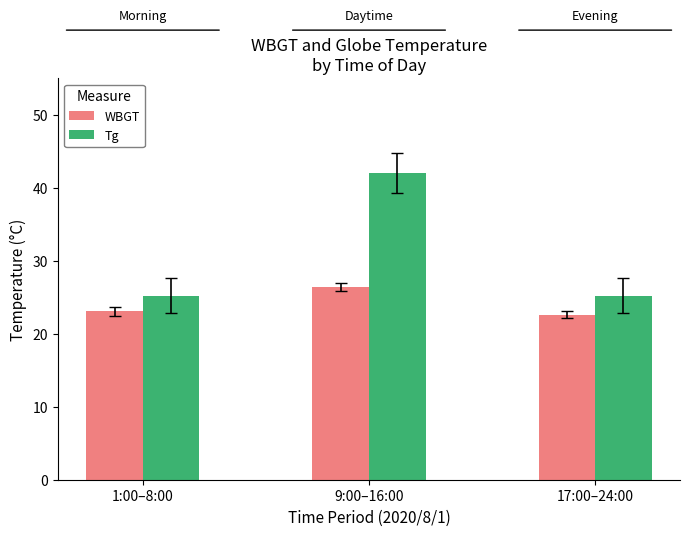

What position from the left is 1:00–8:00?

1